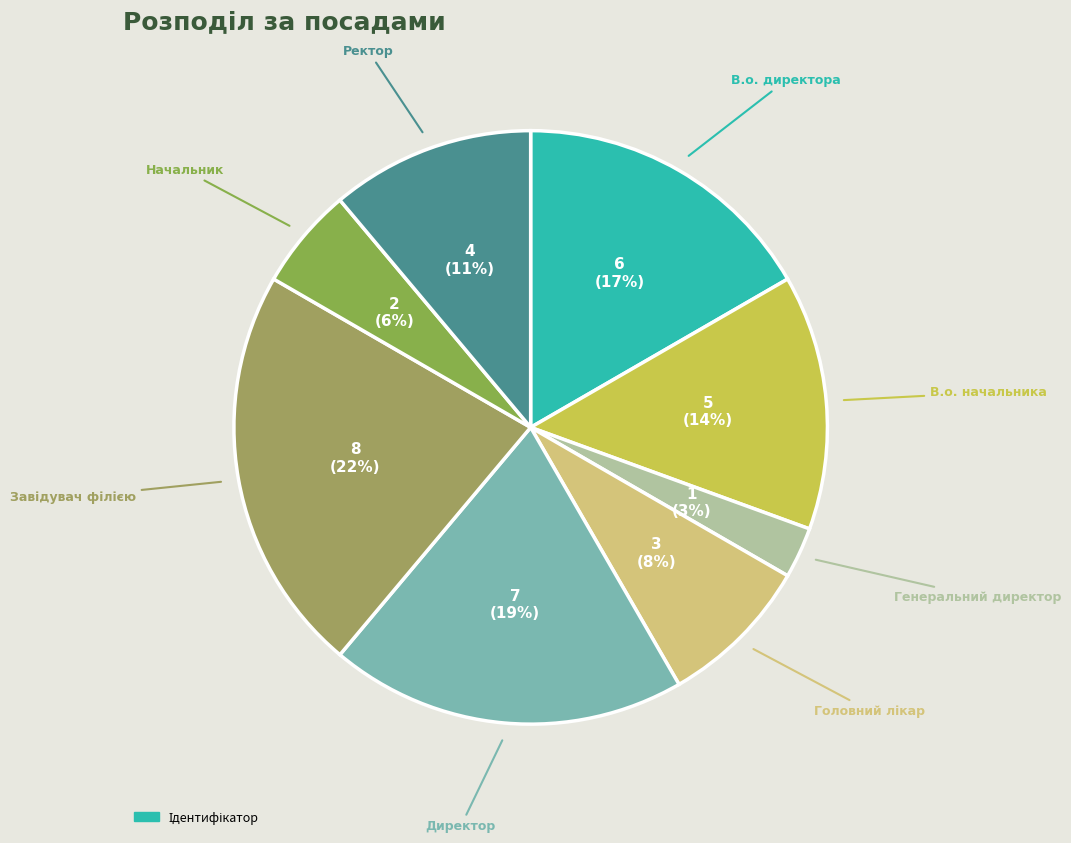

Count the number of slices in the pie.

8